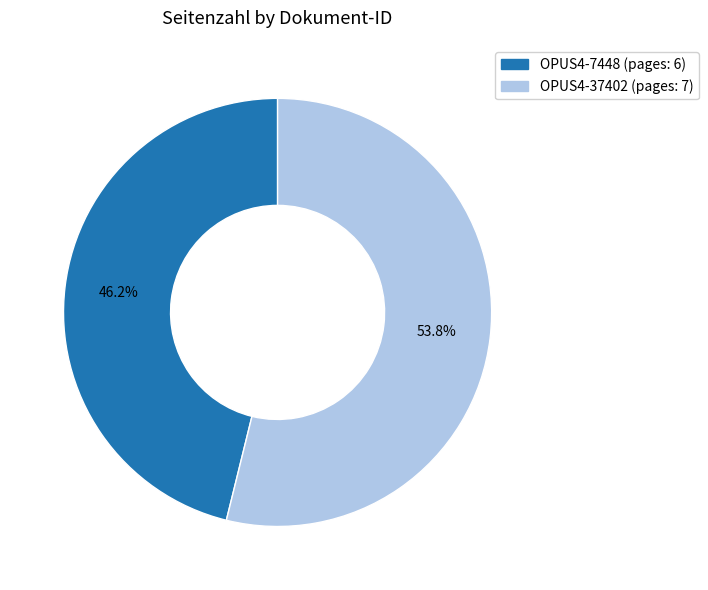

How many segments does this pie chart have?

2